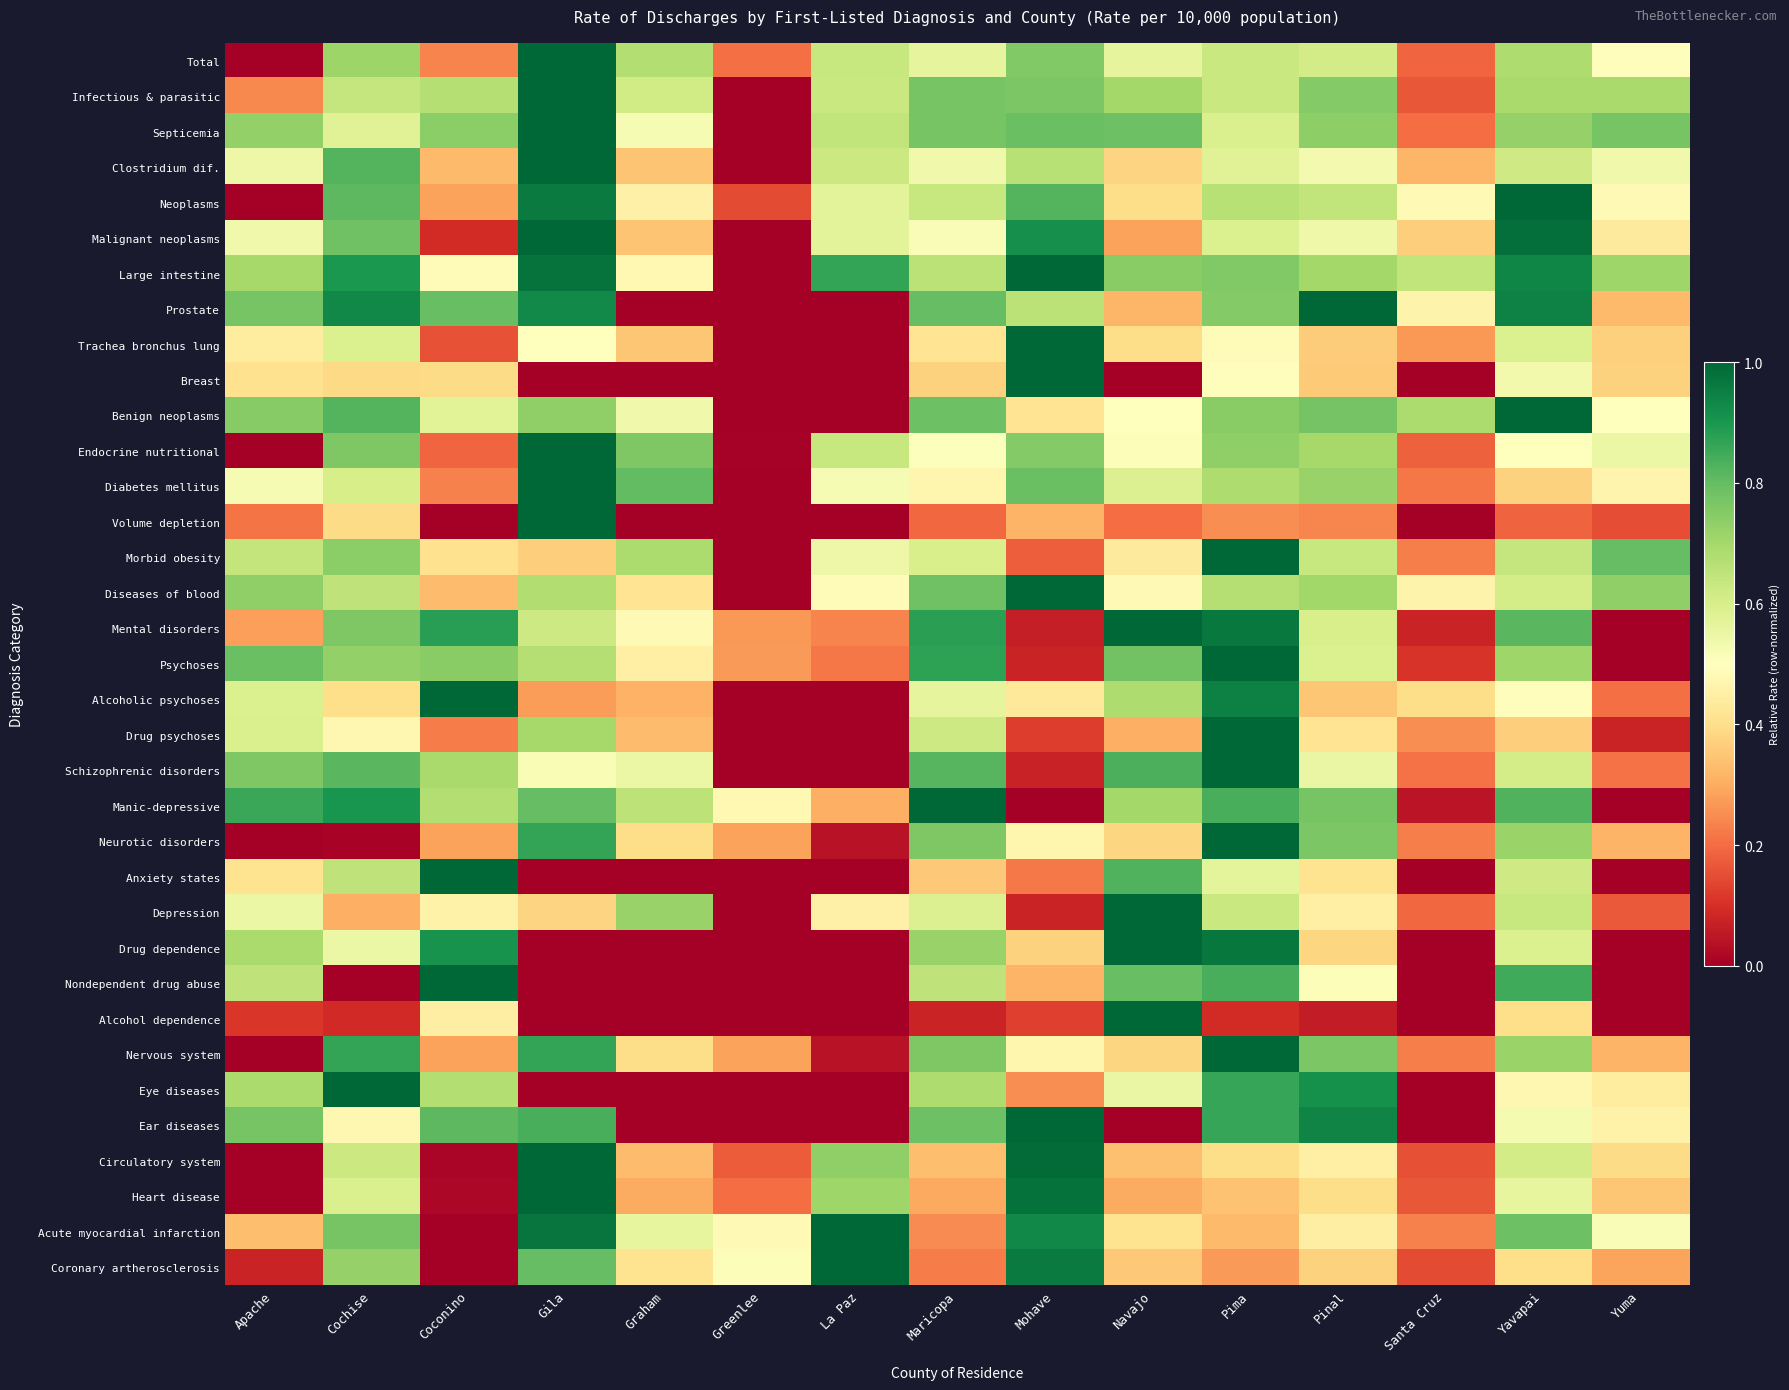

Reading left to right, list all the values displayed in this chart.

Total: Apache=0.0	Cochise=0.7	Coconino=0.2	Gila=1.0	Graham=0.7	Greenlee=0.2	La Paz=0.6	Maricopa=0.6	Mohave=0.8	Navajo=0.6	Pima=0.6	Pinal=0.6	Santa Cruz=0.2	Yavapai=0.7	Yuma=0.5
Infectious & parasitic: Apache=0.2	Cochise=0.6	Coconino=0.7	Gila=1.0	Graham=0.6	Greenlee=0.0	La Paz=0.6	Maricopa=0.8	Mohave=0.8	Navajo=0.7	Pima=0.6	Pinal=0.8	Santa Cruz=0.2	Yavapai=0.7	Yuma=0.7
Septicemia: Apache=0.7	Cochise=0.6	Coconino=0.7	Gila=1.0	Graham=0.5	Greenlee=0.0	La Paz=0.6	Maricopa=0.8	Mohave=0.8	Navajo=0.8	Pima=0.6	Pinal=0.7	Santa Cruz=0.2	Yavapai=0.7	Yuma=0.8
Clostridium dif.: Apache=0.5	Cochise=0.8	Coconino=0.3	Gila=1.0	Graham=0.3	Greenlee=0.0	La Paz=0.6	Maricopa=0.5	Mohave=0.7	Navajo=0.4	Pima=0.6	Pinal=0.5	Santa Cruz=0.3	Yavapai=0.6	Yuma=0.5
Neoplasms: Apache=0.0	Cochise=0.8	Coconino=0.3	Gila=1.0	Graham=0.5	Greenlee=0.1	La Paz=0.6	Maricopa=0.6	Mohave=0.8	Navajo=0.4	Pima=0.7	Pinal=0.6	Santa Cruz=0.5	Yavapai=1.0	Yuma=0.5
Malignant neoplasms: Apache=0.5	Cochise=0.8	Coconino=0.1	Gila=1.0	Graham=0.3	Greenlee=0.0	La Paz=0.6	Maricopa=0.5	Mohave=0.9	Navajo=0.3	Pima=0.6	Pinal=0.5	Santa Cruz=0.4	Yavapai=1.0	Yuma=0.4
Large intestine: Apache=0.7	Cochise=0.9	Coconino=0.5	Gila=1.0	Graham=0.5	Greenlee=0.0	La Paz=0.9	Maricopa=0.7	Mohave=1.0	Navajo=0.7	Pima=0.8	Pinal=0.7	Santa Cruz=0.6	Yavapai=0.9	Yuma=0.7
Prostate: Apache=0.8	Cochise=0.9	Coconino=0.8	Gila=0.9	Graham=0.0	Greenlee=0.0	La Paz=0.0	Maricopa=0.8	Mohave=0.7	Navajo=0.3	Pima=0.8	Pinal=1.0	Santa Cruz=0.5	Yavapai=0.9	Yuma=0.3
Trachea bronchus lung: Apache=0.4	Cochise=0.6	Coconino=0.2	Gila=0.5	Graham=0.4	Greenlee=0.0	La Paz=0.0	Maricopa=0.4	Mohave=1.0	Navajo=0.4	Pima=0.5	Pinal=0.4	Santa Cruz=0.3	Yavapai=0.6	Yuma=0.4
Breast: Apache=0.4	Cochise=0.4	Coconino=0.4	Gila=0.0	Graham=0.0	Greenlee=0.0	La Paz=0.0	Maricopa=0.4	Mohave=1.0	Navajo=0.0	Pima=0.5	Pinal=0.4	Santa Cruz=0.0	Yavapai=0.5	Yuma=0.4
Benign neoplasms: Apache=0.7	Cochise=0.8	Coconino=0.6	Gila=0.7	Graham=0.5	Greenlee=0.0	La Paz=0.0	Maricopa=0.8	Mohave=0.4	Navajo=0.5	Pima=0.7	Pinal=0.8	Santa Cruz=0.7	Yavapai=1.0	Yuma=0.5
Endocrine nutritional: Apache=0.0	Cochise=0.8	Coconino=0.2	Gila=1.0	Graham=0.8	Greenlee=0.0	La Paz=0.6	Maricopa=0.5	Mohave=0.8	Navajo=0.5	Pima=0.7	Pinal=0.7	Santa Cruz=0.2	Yavapai=0.5	Yuma=0.5
Diabetes mellitus: Apache=0.5	Cochise=0.6	Coconino=0.2	Gila=1.0	Graham=0.8	Greenlee=0.0	La Paz=0.5	Maricopa=0.5	Mohave=0.8	Navajo=0.6	Pima=0.7	Pinal=0.7	Santa Cruz=0.2	Yavapai=0.4	Yuma=0.5
Volume depletion: Apache=0.2	Cochise=0.4	Coconino=0.0	Gila=1.0	Graham=0.0	Greenlee=0.0	La Paz=0.0	Maricopa=0.2	Mohave=0.3	Navajo=0.2	Pima=0.3	Pinal=0.2	Santa Cruz=0.0	Yavapai=0.2	Yuma=0.2
Morbid obesity: Apache=0.6	Cochise=0.7	Coconino=0.4	Gila=0.4	Graham=0.7	Greenlee=0.0	La Paz=0.5	Maricopa=0.6	Mohave=0.2	Navajo=0.4	Pima=1.0	Pinal=0.6	Santa Cruz=0.2	Yavapai=0.6	Yuma=0.8
Diseases of blood: Apache=0.7	Cochise=0.7	Coconino=0.3	Gila=0.7	Graham=0.4	Greenlee=0.0	La Paz=0.5	Maricopa=0.8	Mohave=1.0	Navajo=0.5	Pima=0.7	Pinal=0.7	Santa Cruz=0.5	Yavapai=0.6	Yuma=0.7
Mental disorders: Apache=0.3	Cochise=0.8	Coconino=0.9	Gila=0.6	Graham=0.5	Greenlee=0.3	La Paz=0.2	Maricopa=0.9	Mohave=0.1	Navajo=1.0	Pima=1.0	Pinal=0.6	Santa Cruz=0.1	Yavapai=0.8	Yuma=0.0
Psychoses: Apache=0.8	Cochise=0.7	Coconino=0.7	Gila=0.7	Graham=0.5	Greenlee=0.3	La Paz=0.2	Maricopa=0.9	Mohave=0.1	Navajo=0.8	Pima=1.0	Pinal=0.6	Santa Cruz=0.1	Yavapai=0.7	Yuma=0.0
Alcoholic psychoses: Apache=0.6	Cochise=0.4	Coconino=1.0	Gila=0.3	Graham=0.3	Greenlee=0.0	La Paz=0.0	Maricopa=0.6	Mohave=0.4	Navajo=0.7	Pima=0.9	Pinal=0.3	Santa Cruz=0.4	Yavapai=0.5	Yuma=0.2
Drug psychoses: Apache=0.6	Cochise=0.5	Coconino=0.2	Gila=0.7	Graham=0.3	Greenlee=0.0	La Paz=0.0	Maricopa=0.6	Mohave=0.1	Navajo=0.3	Pima=1.0	Pinal=0.4	Santa Cruz=0.3	Yavapai=0.4	Yuma=0.1
Schizophrenic disorders: Apache=0.8	Cochise=0.8	Coconino=0.7	Gila=0.5	Graham=0.5	Greenlee=0.0	La Paz=0.0	Maricopa=0.8	Mohave=0.1	Navajo=0.8	Pima=1.0	Pinal=0.6	Santa Cruz=0.2	Yavapai=0.6	Yuma=0.2
Manic-depressive: Apache=0.9	Cochise=0.9	Coconino=0.7	Gila=0.8	Graham=0.7	Greenlee=0.5	La Paz=0.3	Maricopa=1.0	Mohave=0.0	Navajo=0.7	Pima=0.8	Pinal=0.8	Santa Cruz=0.0	Yavapai=0.8	Yuma=0.0
Neurotic disorders: Apache=0.0	Cochise=0.0	Coconino=0.3	Gila=0.9	Graham=0.4	Greenlee=0.3	La Paz=0.0	Maricopa=0.8	Mohave=0.5	Navajo=0.4	Pima=1.0	Pinal=0.8	Santa Cruz=0.2	Yavapai=0.7	Yuma=0.3
Anxiety states: Apache=0.4	Cochise=0.7	Coconino=1.0	Gila=0.0	Graham=0.0	Greenlee=0.0	La Paz=0.0	Maricopa=0.4	Mohave=0.2	Navajo=0.8	Pima=0.6	Pinal=0.4	Santa Cruz=0.0	Yavapai=0.6	Yuma=0.0
Depression: Apache=0.6	Cochise=0.3	Coconino=0.5	Gila=0.4	Graham=0.7	Greenlee=0.0	La Paz=0.5	Maricopa=0.6	Mohave=0.1	Navajo=1.0	Pima=0.6	Pinal=0.5	Santa Cruz=0.2	Yavapai=0.6	Yuma=0.2
Drug dependence: Apache=0.7	Cochise=0.5	Coconino=0.9	Gila=0.0	Graham=0.0	Greenlee=0.0	La Paz=0.0	Maricopa=0.7	Mohave=0.4	Navajo=1.0	Pima=1.0	Pinal=0.4	Santa Cruz=0.0	Yavapai=0.6	Yuma=0.0
Nondependent drug abuse: Apache=0.7	Cochise=0.0	Coconino=1.0	Gila=0.0	Graham=0.0	Greenlee=0.0	La Paz=0.0	Maricopa=0.7	Mohave=0.3	Navajo=0.8	Pima=0.8	Pinal=0.5	Santa Cruz=0.0	Yavapai=0.8	Yuma=0.0
Alcohol dependence: Apache=0.1	Cochise=0.1	Coconino=0.4	Gila=0.0	Graham=0.0	Greenlee=0.0	La Paz=0.0	Maricopa=0.1	Mohave=0.1	Navajo=1.0	Pima=0.1	Pinal=0.1	Santa Cruz=0.0	Yavapai=0.4	Yuma=0.0
Nervous system: Apache=0.0	Cochise=0.9	Coconino=0.3	Gila=0.9	Graham=0.4	Greenlee=0.3	La Paz=0.0	Maricopa=0.8	Mohave=0.5	Navajo=0.4	Pima=1.0	Pinal=0.8	Santa Cruz=0.2	Yavapai=0.7	Yuma=0.3
Eye diseases: Apache=0.7	Cochise=1.0	Coconino=0.7	Gila=0.0	Graham=0.0	Greenlee=0.0	La Paz=0.0	Maricopa=0.7	Mohave=0.2	Navajo=0.6	Pima=0.9	Pinal=0.9	Santa Cruz=0.0	Yavapai=0.5	Yuma=0.4
Ear diseases: Apache=0.8	Cochise=0.5	Coconino=0.8	Gila=0.8	Graham=0.0	Greenlee=0.0	La Paz=0.0	Maricopa=0.8	Mohave=1.0	Navajo=0.0	Pima=0.9	Pinal=0.9	Santa Cruz=0.0	Yavapai=0.5	Yuma=0.5
Circulatory system: Apache=0.0	Cochise=0.6	Coconino=0.0	Gila=1.0	Graham=0.3	Greenlee=0.2	La Paz=0.7	Maricopa=0.3	Mohave=1.0	Navajo=0.3	Pima=0.4	Pinal=0.5	Santa Cruz=0.2	Yavapai=0.6	Yuma=0.4
Heart disease: Apache=0.0	Cochise=0.6	Coconino=0.0	Gila=1.0	Graham=0.3	Greenlee=0.2	La Paz=0.7	Maricopa=0.3	Mohave=1.0	Navajo=0.3	Pima=0.3	Pinal=0.4	Santa Cruz=0.2	Yavapai=0.6	Yuma=0.3
Acute myocardial infarction: Apache=0.3	Cochise=0.8	Coconino=0.0	Gila=1.0	Graham=0.6	Greenlee=0.5	La Paz=1.0	Maricopa=0.2	Mohave=0.9	Navajo=0.4	Pima=0.3	Pinal=0.4	Santa Cruz=0.2	Yavapai=0.8	Yuma=0.5
Coronary artherosclerosis: Apache=0.1	Cochise=0.7	Coconino=0.0	Gila=0.8	Graham=0.4	Greenlee=0.5	La Paz=1.0	Maricopa=0.2	Mohave=1.0	Navajo=0.4	Pima=0.3	Pinal=0.4	Santa Cruz=0.1	Yavapai=0.4	Yuma=0.3